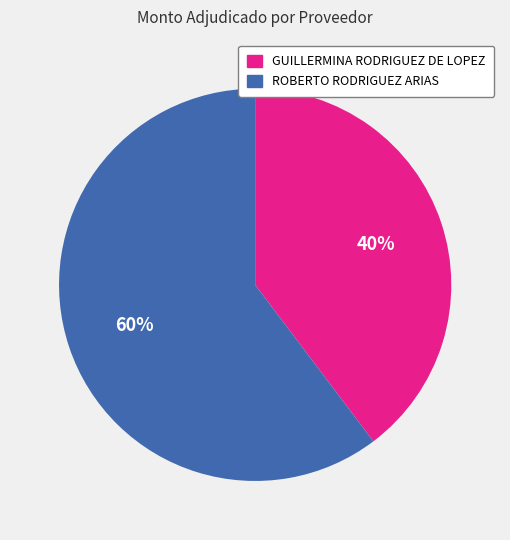

Count the number of slices in the pie.

2